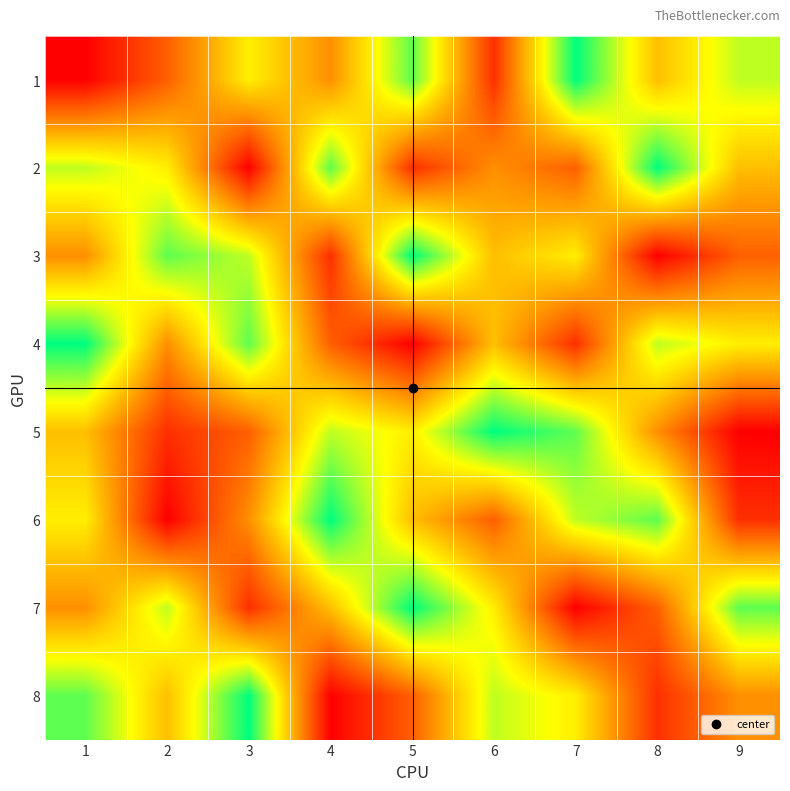

Which has a higher value, 4 or 5?

5